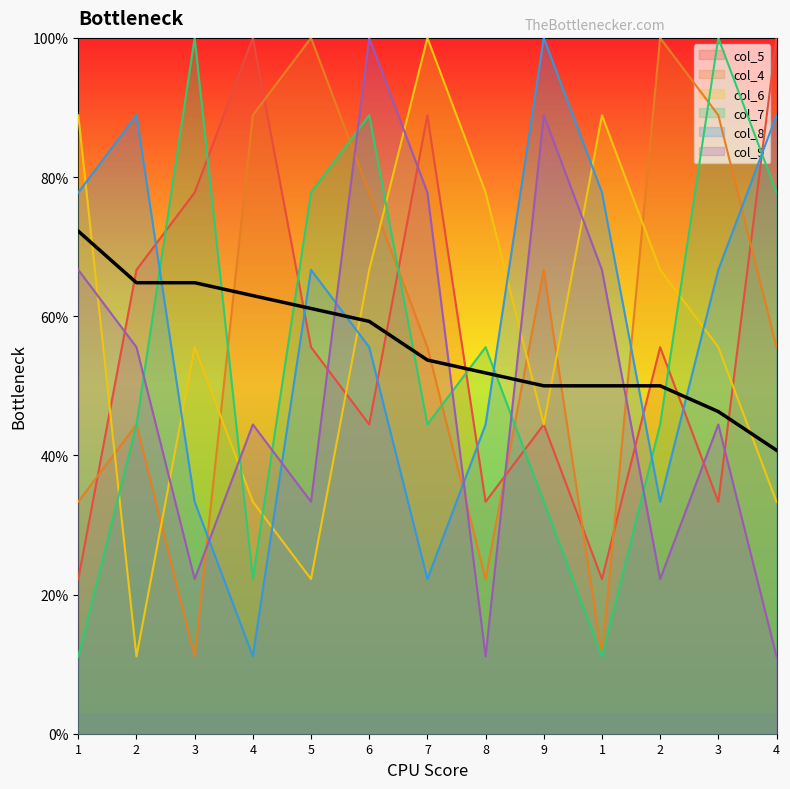

The col_6 series shows 14.1 at 5. True or false?

False